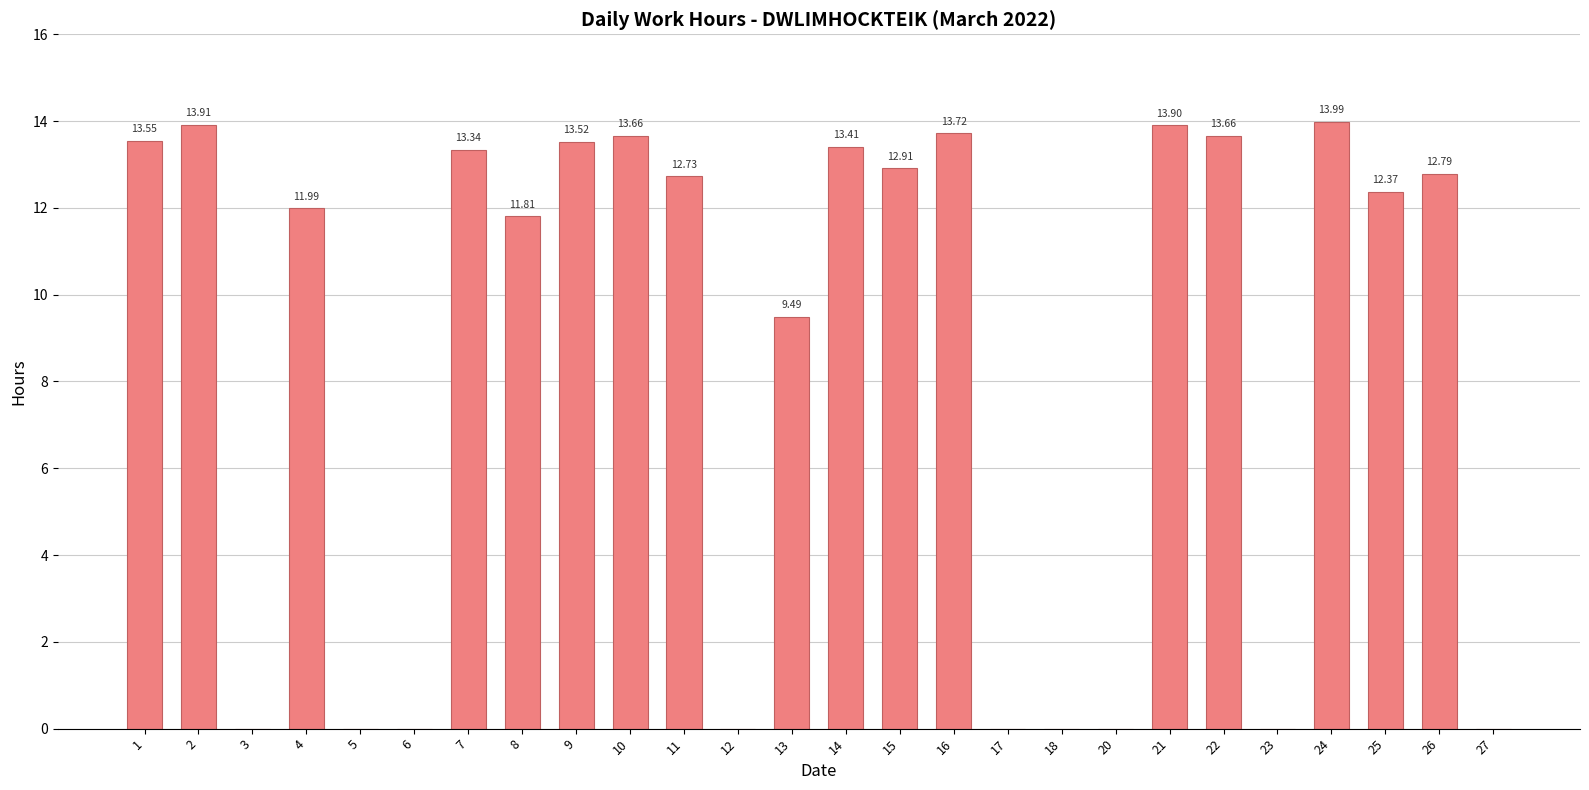

What is the difference between the values at 14 and 5?

13.4